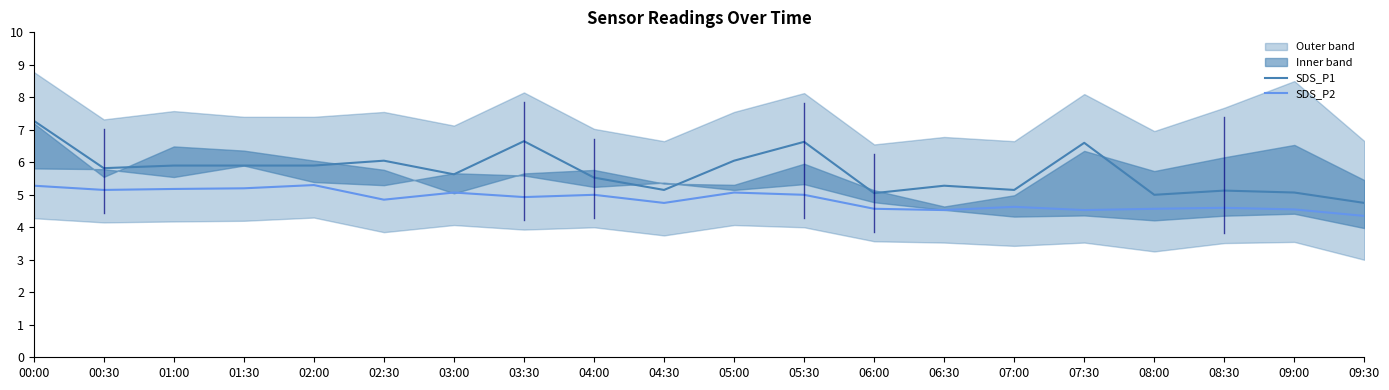

How many interior local valleys does the SDS_P1 series have?

6